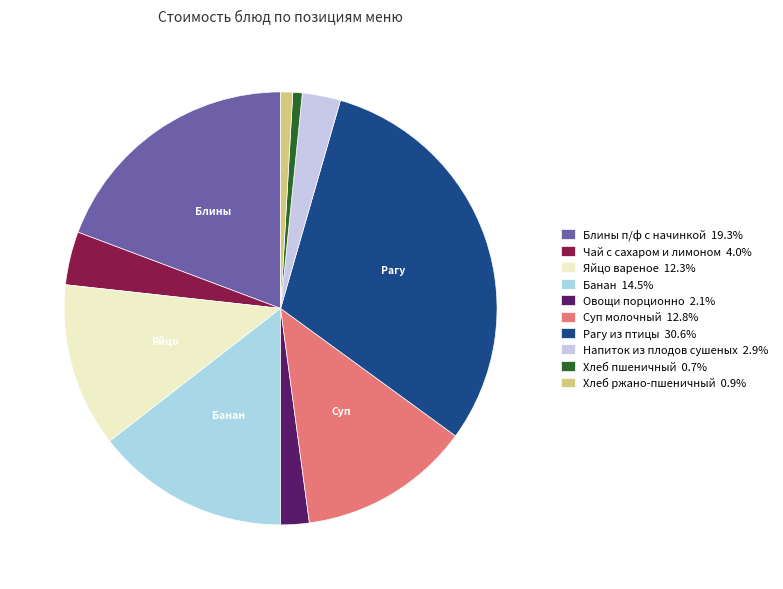

What is the largest slice in the pie chart?

Рагу из птицы